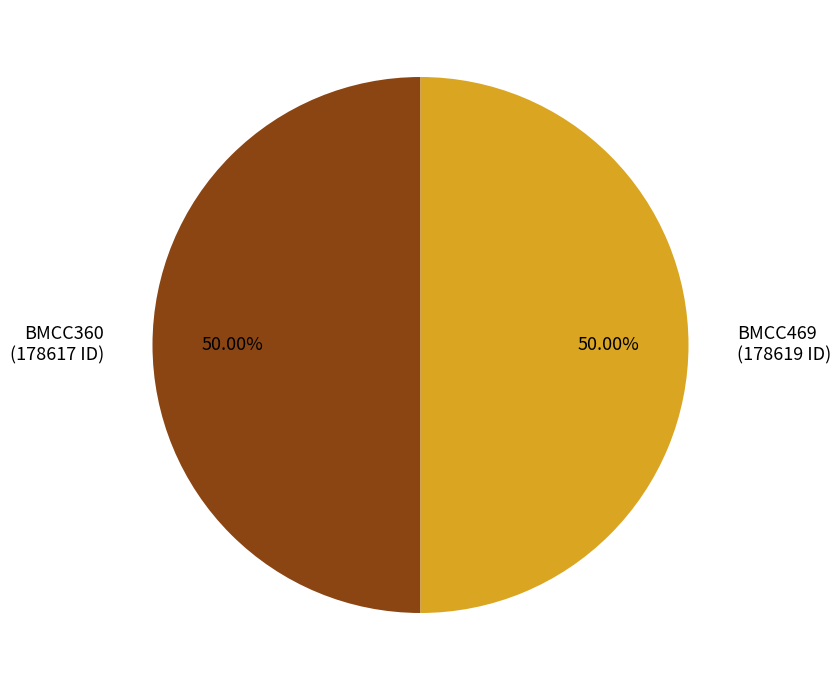

How much of the chart is everything except BMCC469?

50.0%